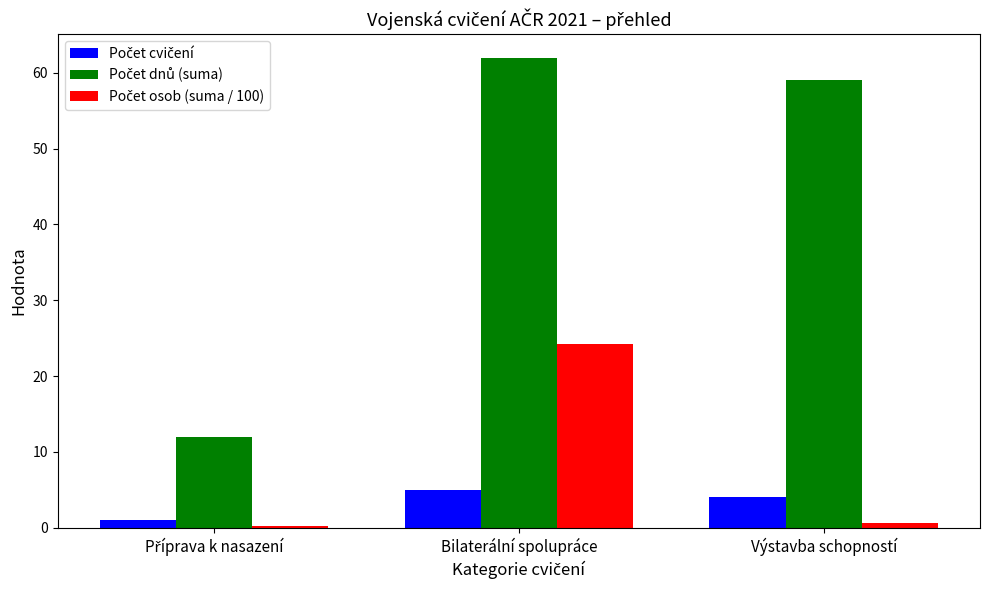

What is the label of the 2nd bar from the left?

Bilaterální spolupráce